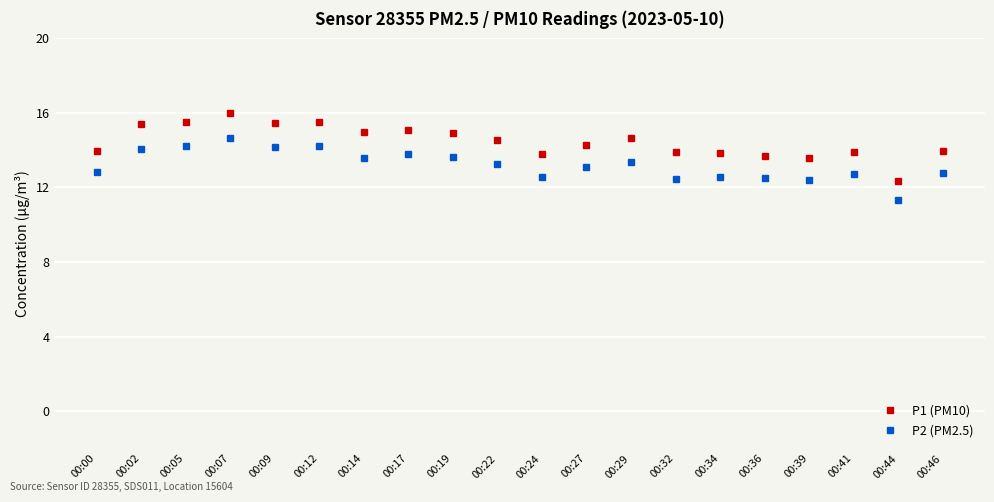

At which label does P1 (PM10) reach its peak?

00:07